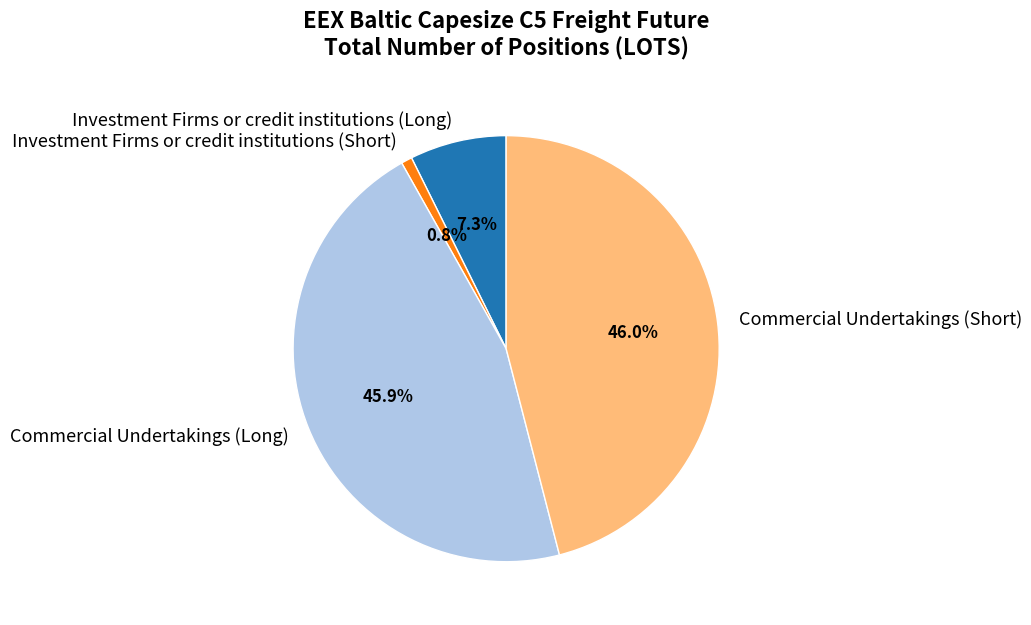

To the nearest percent, what is the difference between the largest and smallest slice percentages?

45%